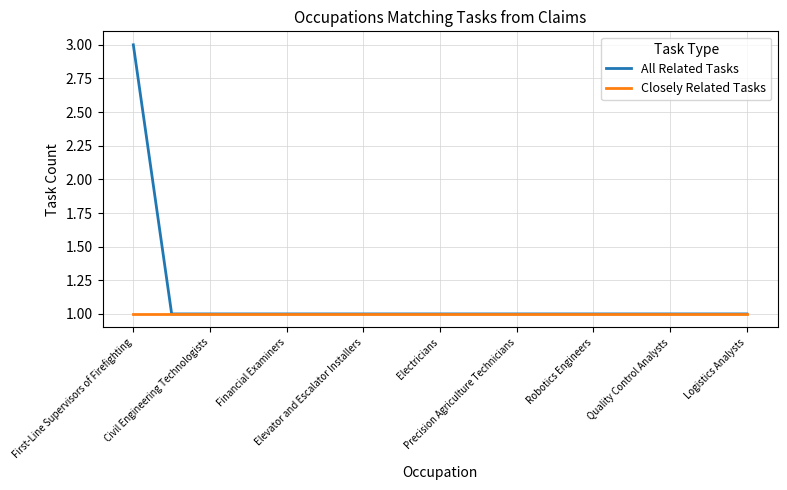

What is the maximum value for All Related Tasks?

3